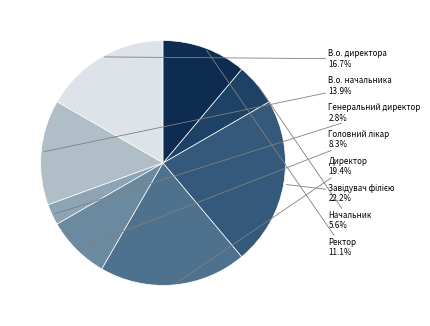

The В.о. начальника slice represents 14% of the pie. True or false?

True